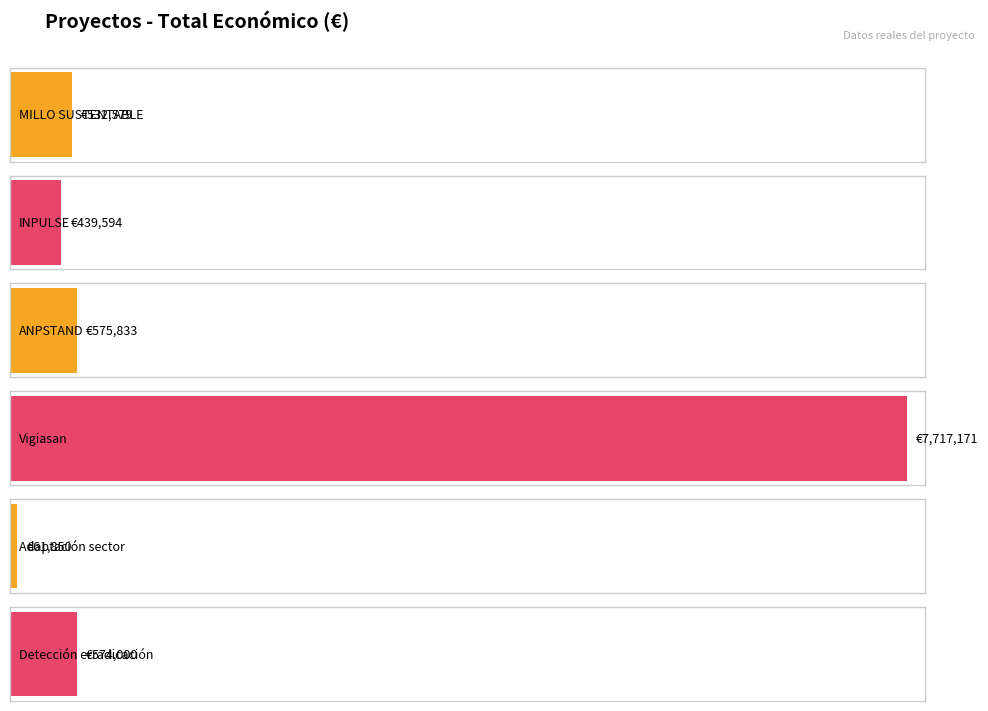

How many series are shown in this chart?

1